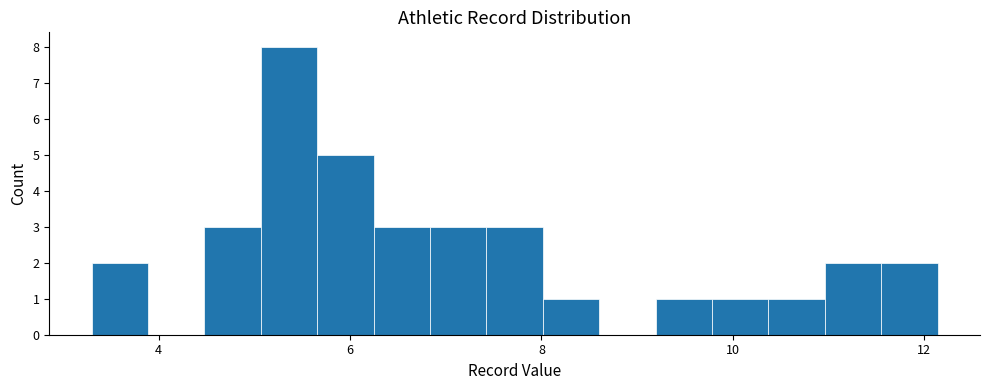

Around what value on the x-axis is the tallest bar? Give the approximate position of its centre, as read against the axis.

5.4